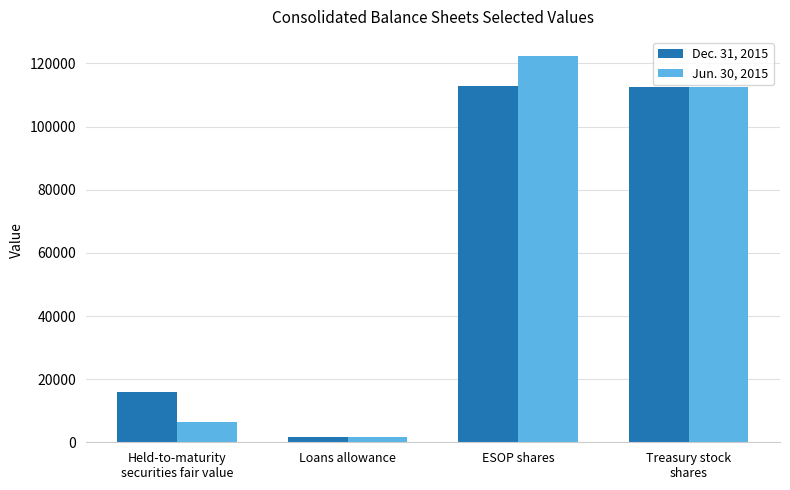

What is the label of the 4th bar from the left?

Treasury stock
shares